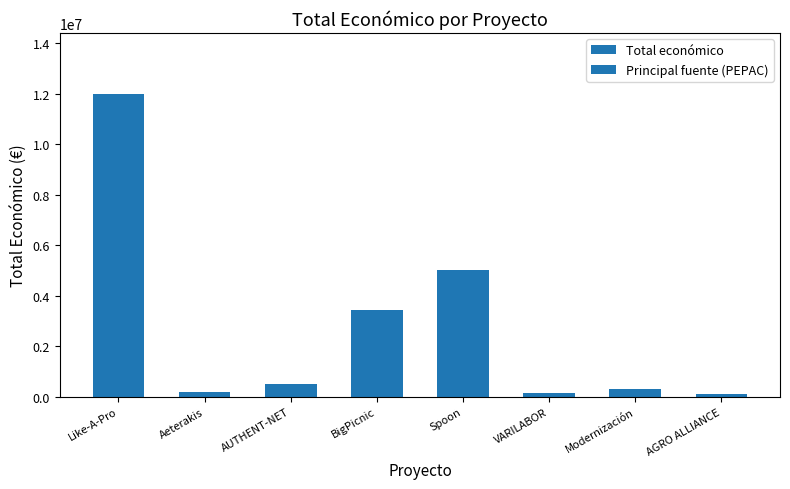

What is the ratio of the value at Aeterakis to the value at VARILABOR?

1.4